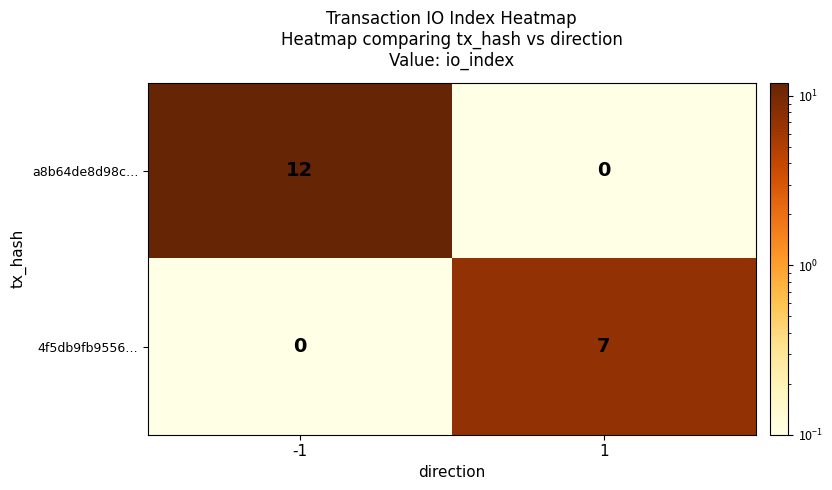

Which series has the largest range (max minus min)?

a8b64de8d98c…